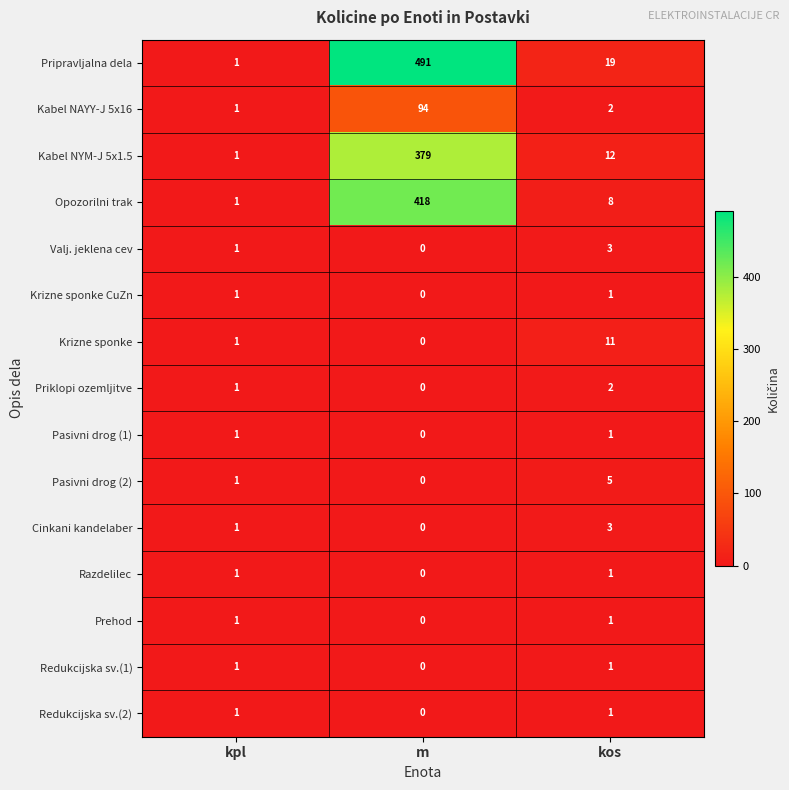

At which category is the sum across all series the highest?

m